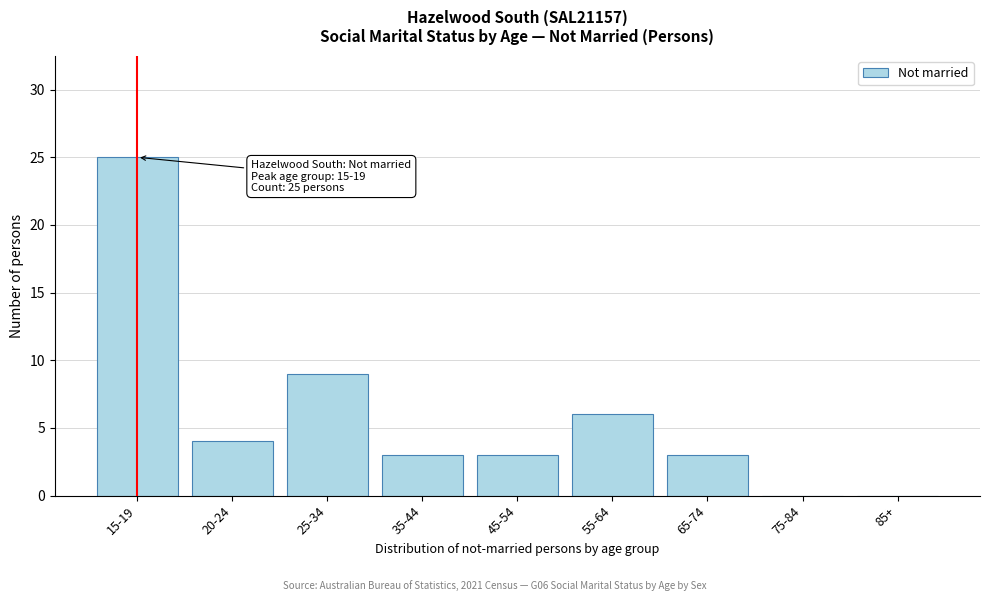

Reading left to right, what are all the values shown in this chart?

15-19=25	20-24=4	25-34=9	35-44=3	45-54=3	55-64=6	65-74=3	75-84=0	85+=0